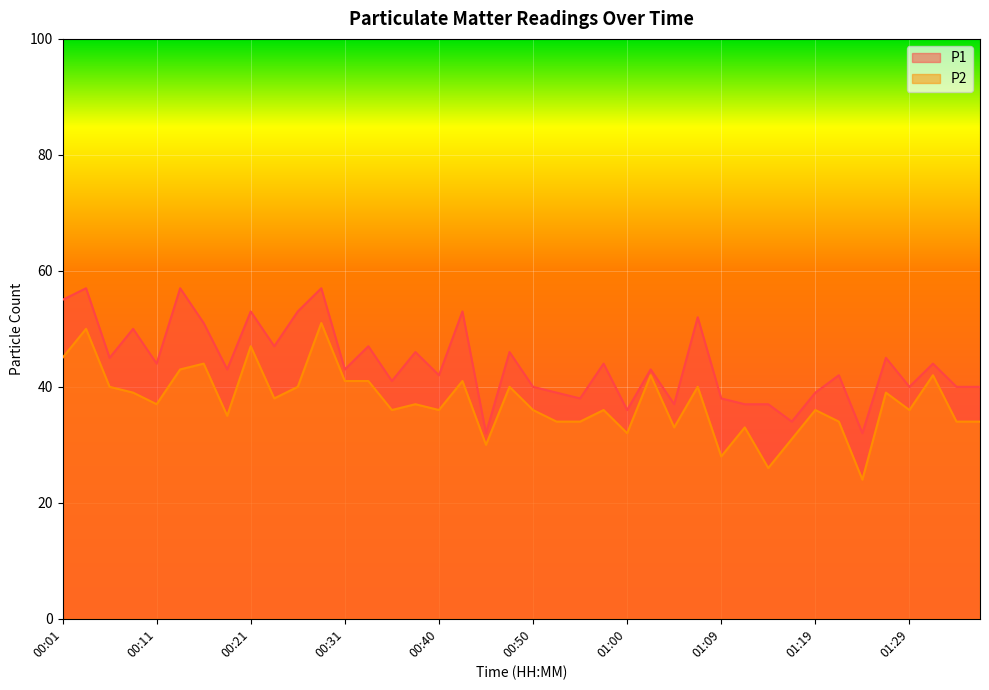

True or false: P2 and P1 cross at least once.

False